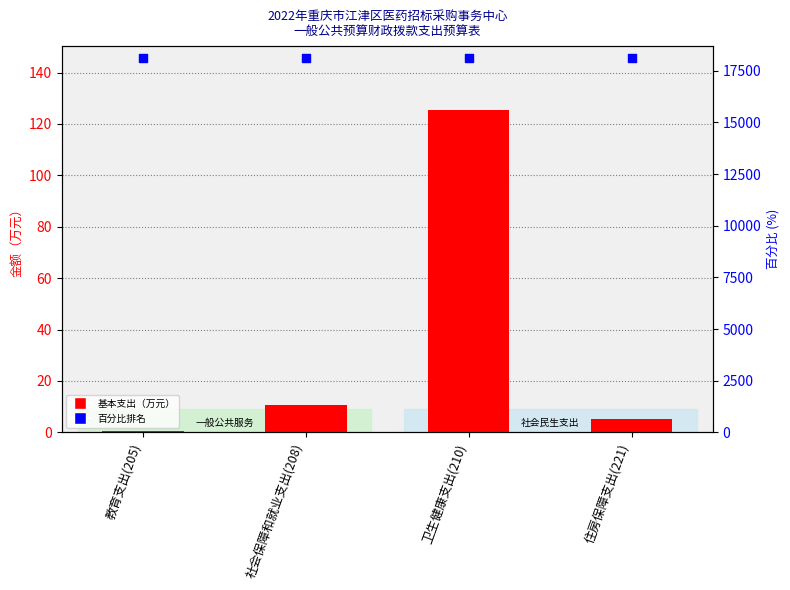

Which series has the widest spread of Y values?

基本支出